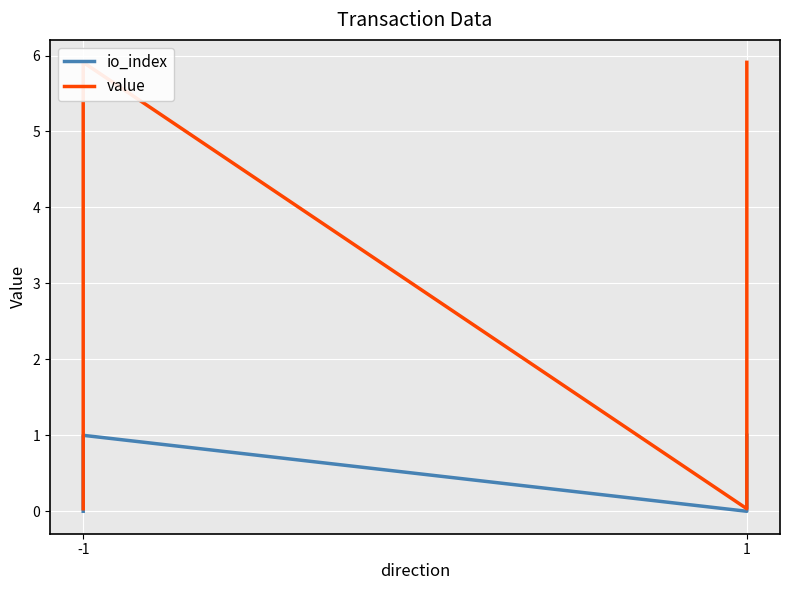

Reading left to right, what are all the values shown in this chart?

io_index: 0.0	1.0	0.0	1.0
value: 0.0	5.9	0.0	5.9